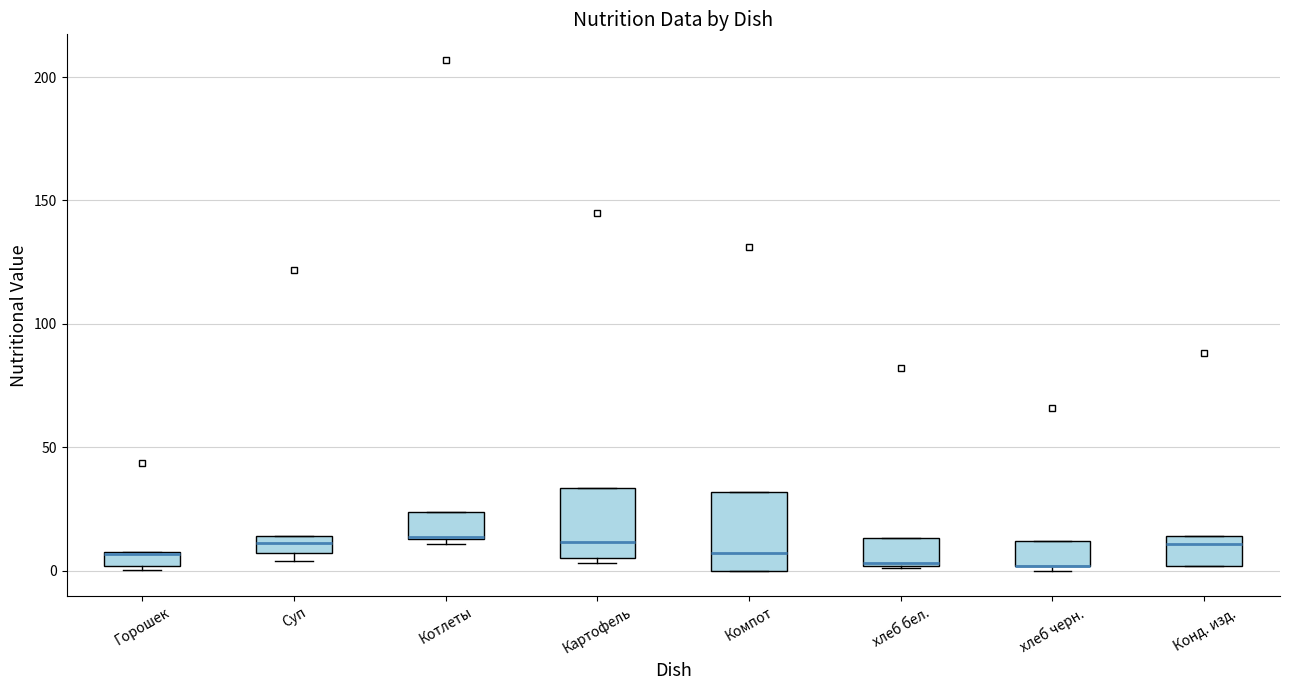

Where is the upper edge of the box for Картофель on the y-axis? The values are not printed on the chart, so give them approximately, as read against the axis.

35